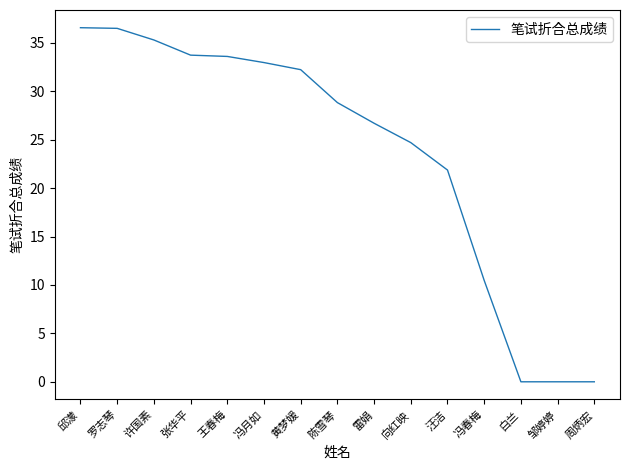

Where is the data nearest to the value 18?

汪洁